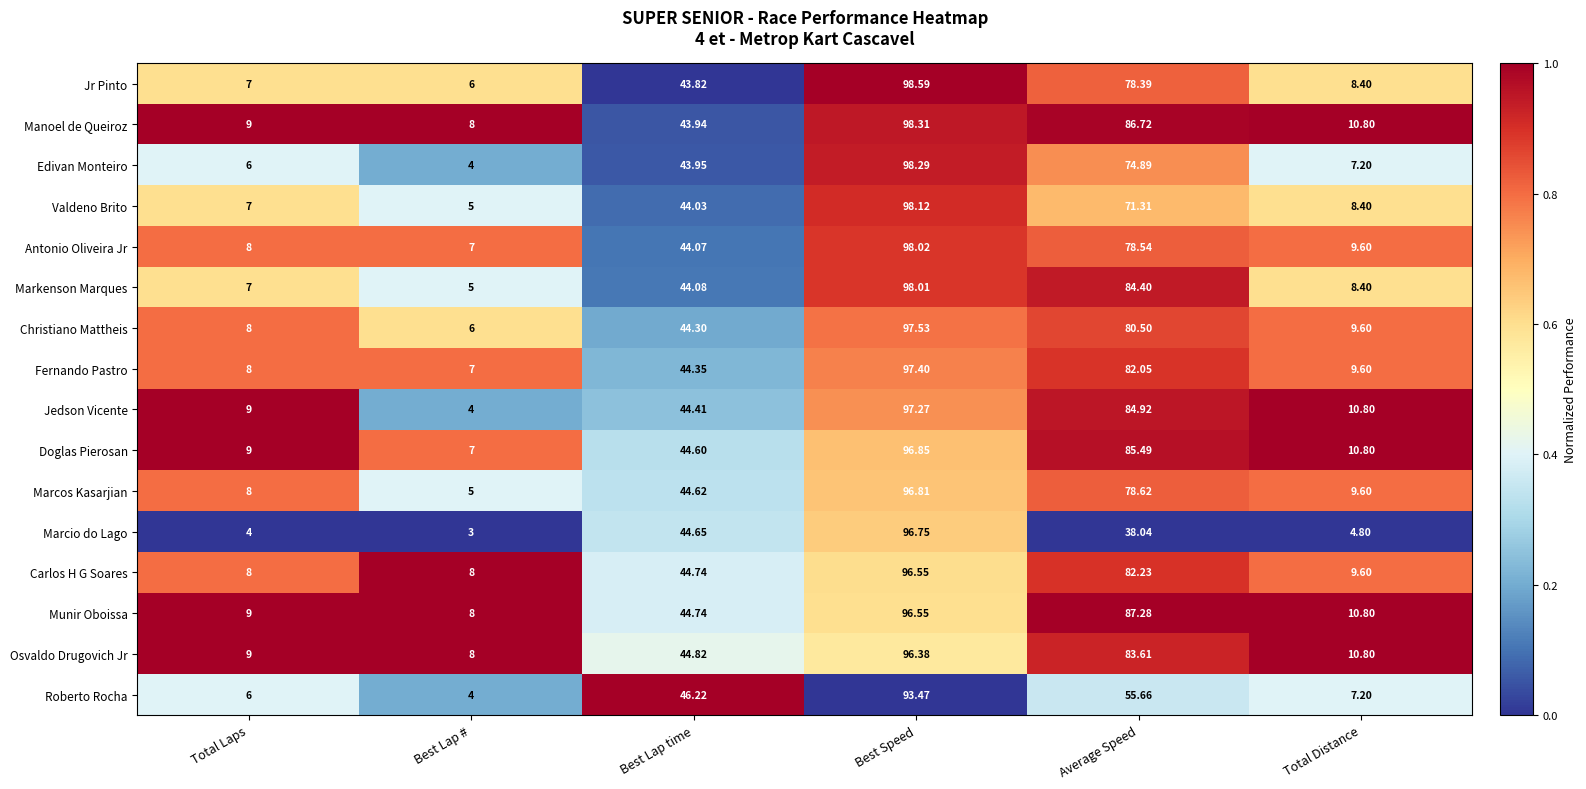

Where is Roberto Rocha nearest to the value 48?

Best Lap time